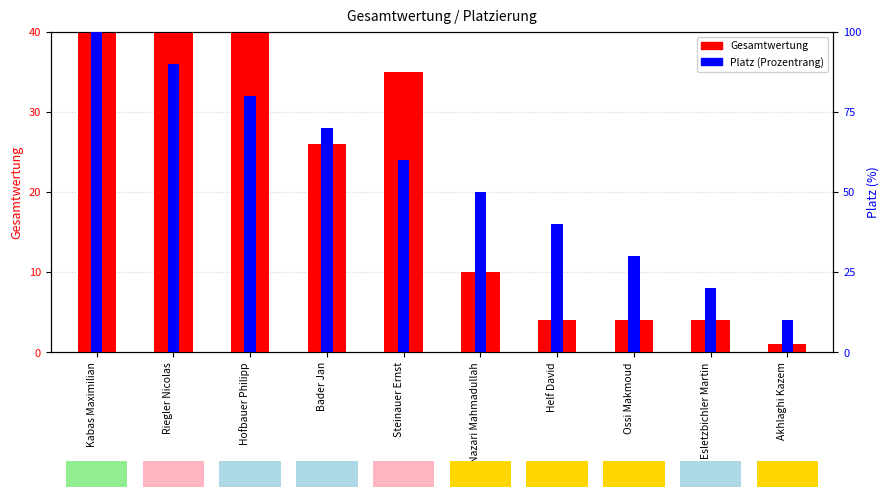

List the labels in order of Gesamtwertung value, smallest first.

Akhlaghi Kazem, Helf David, Ossi Makmoud, Esletzbichler Martin, Nazari Mahmadullah, Bader Jan, Steinauer Ernst, Hofbauer Philipp, Riegler Nicolas, Kabas Maximilian